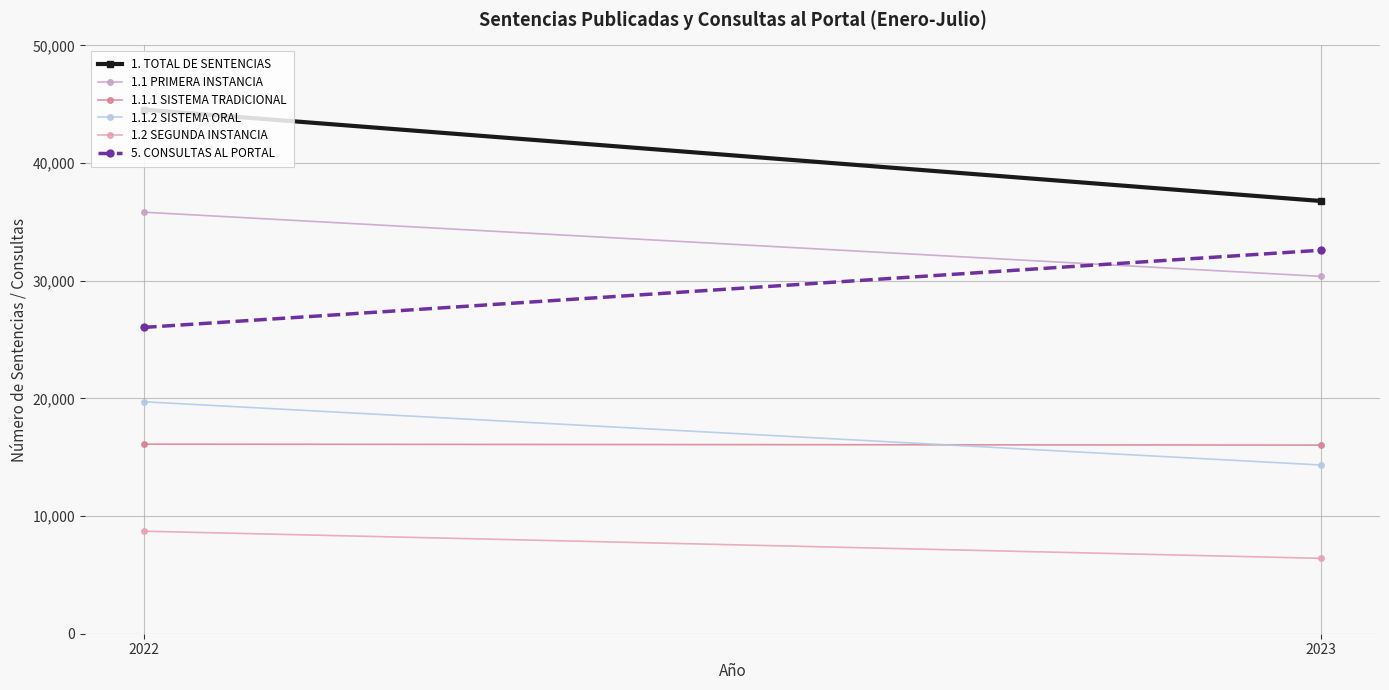

Reading right to left, what are all the values shown in this chart?

1. TOTAL DE SENTENCIAS: 2023=36775	2022=44539
1.1 PRIMERA INSTANCIA: 2023=30368	2022=35825
1.1.1 SISTEMA TRADICIONAL: 2023=16030	2022=16111
1.1.2 SISTEMA ORAL: 2023=14338	2022=19714
1.2 SEGUNDA INSTANCIA: 2023=6407	2022=8714
5. CONSULTAS AL PORTAL: 2023=32595	2022=26032